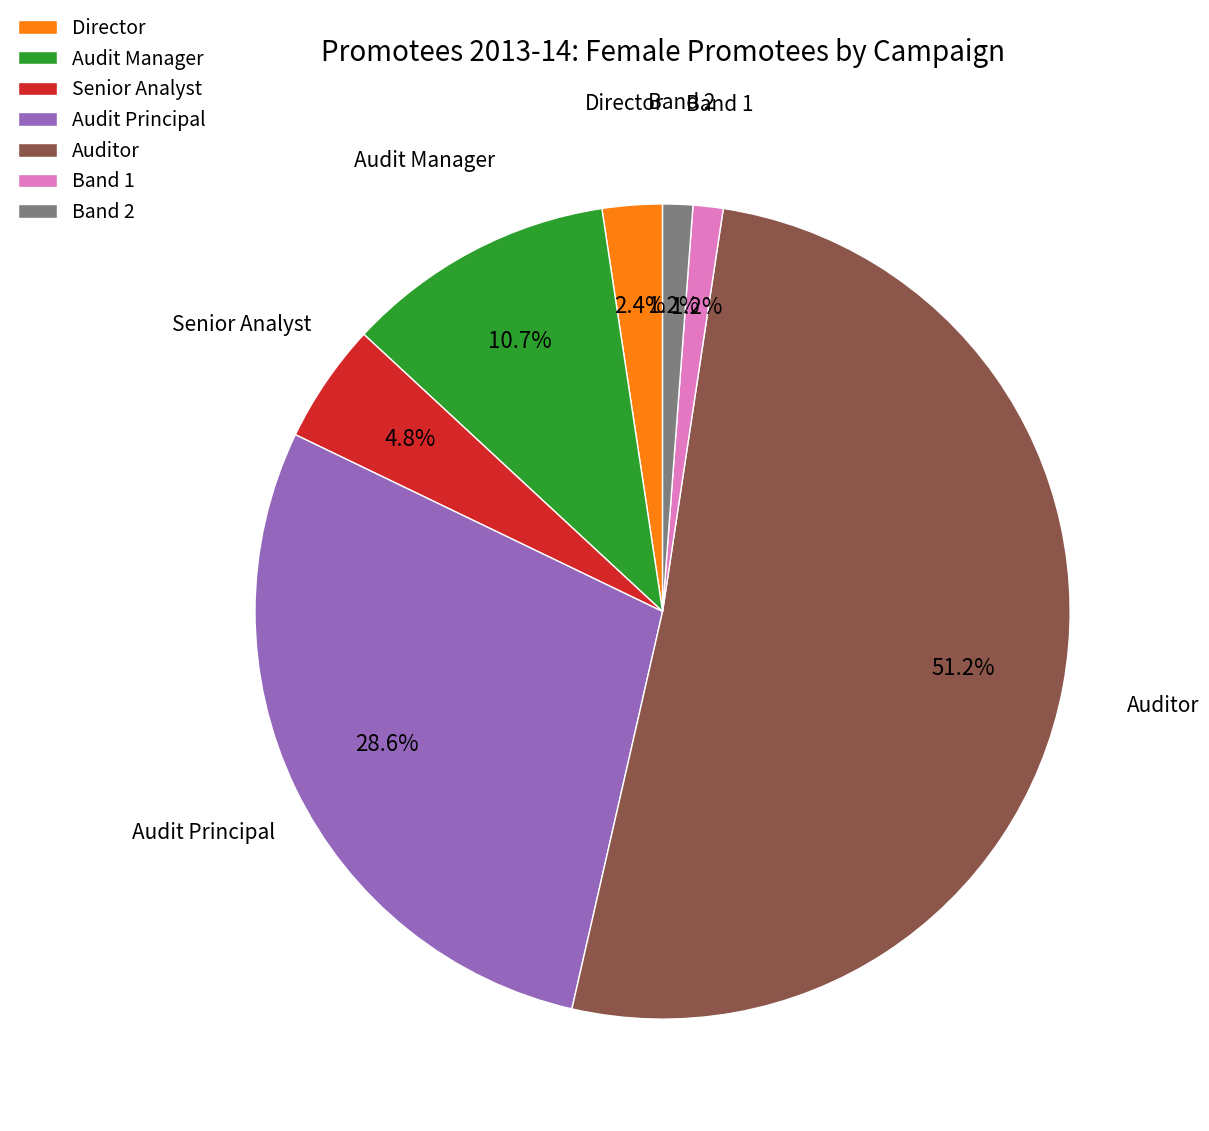

Count the number of slices in the pie.

7